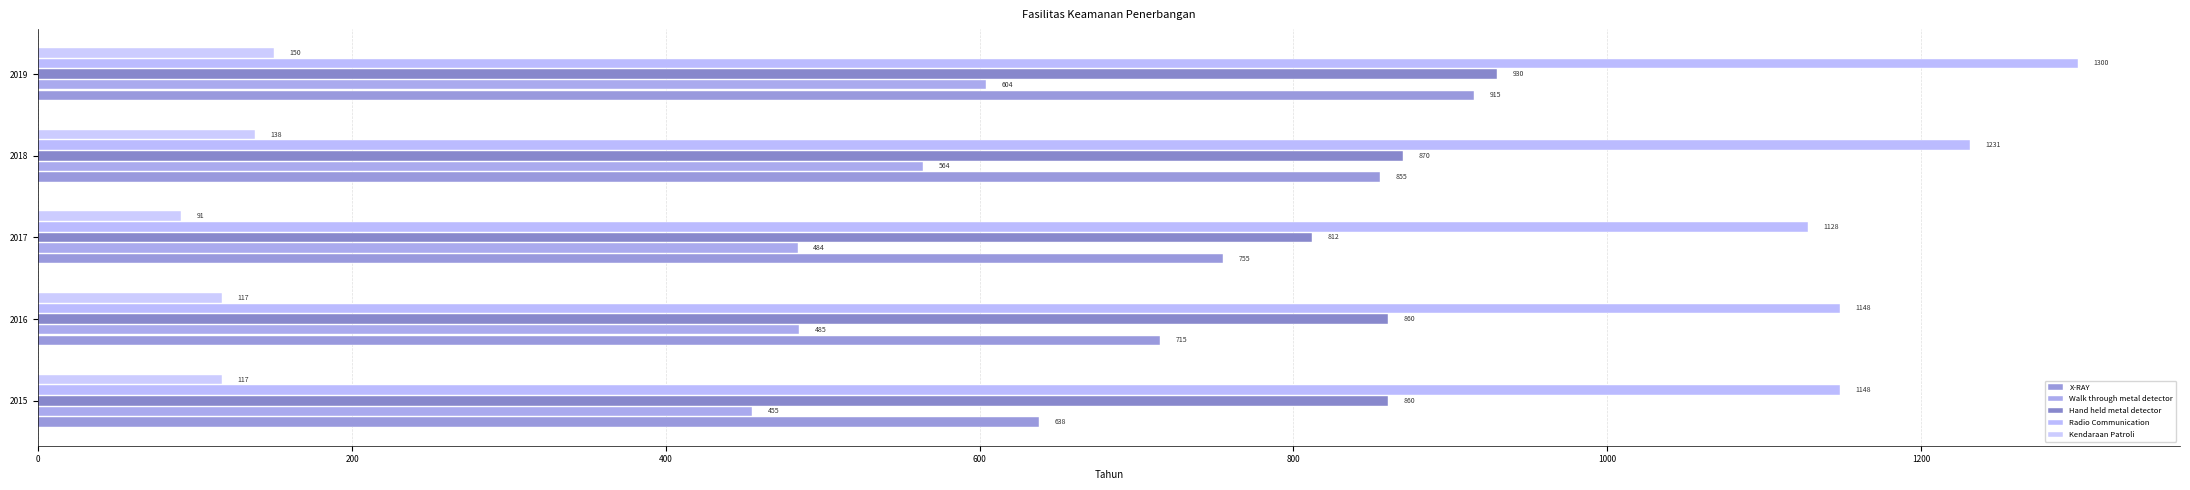

What are all the series names shown in the legend?

X-RAY, Walk through metal detector, Hand held metal detector, Radio Communication, Kendaraan Patroli